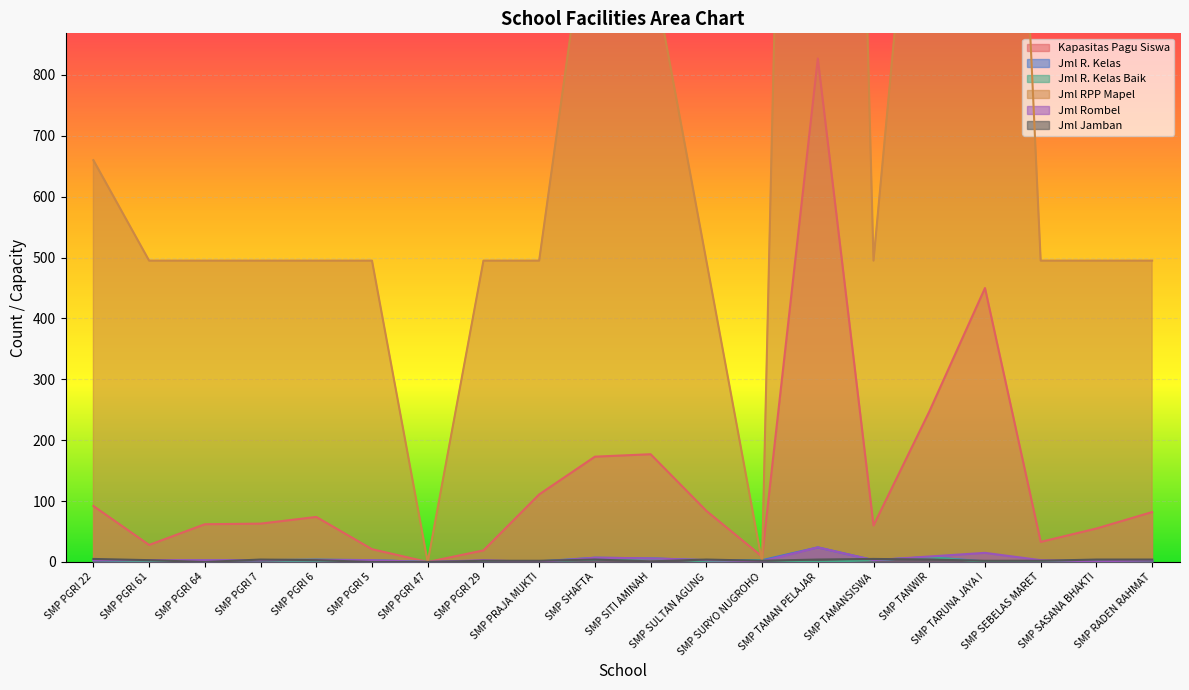

Is it true that jml_r_kelas equals -13 at SMP PGRI 47?

False